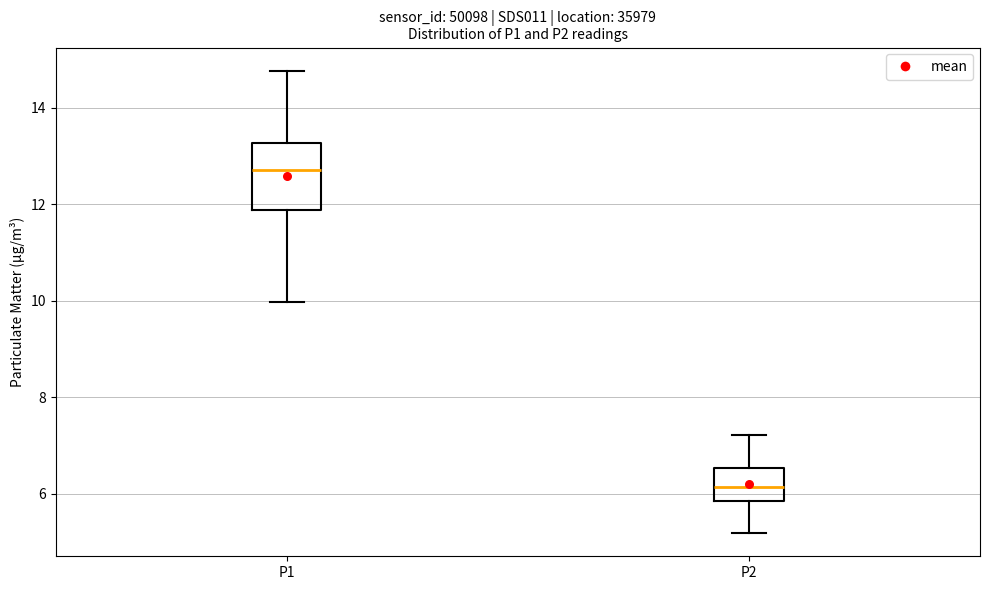

Reading left to right, read every box against the y-axis: the position of its median line, the range the box covers, and the ends of its whiskers. The values are not printed on the chart, so give them approximately, as read against the axis.

P1: median 12.8, box 11.8 to 13.2, whiskers 10.0 to 14.8
P2: median 6.2, box 5.8 to 6.6, whiskers 5.2 to 7.2